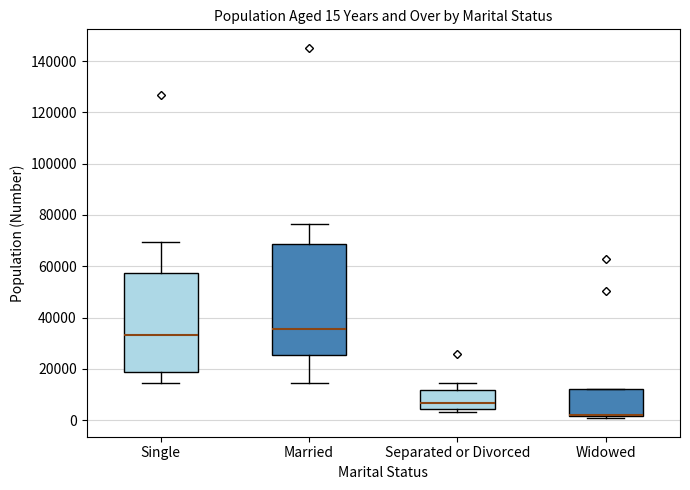

Comparing the boxes themselves (not the whiskers), which one is the tallest?

Married